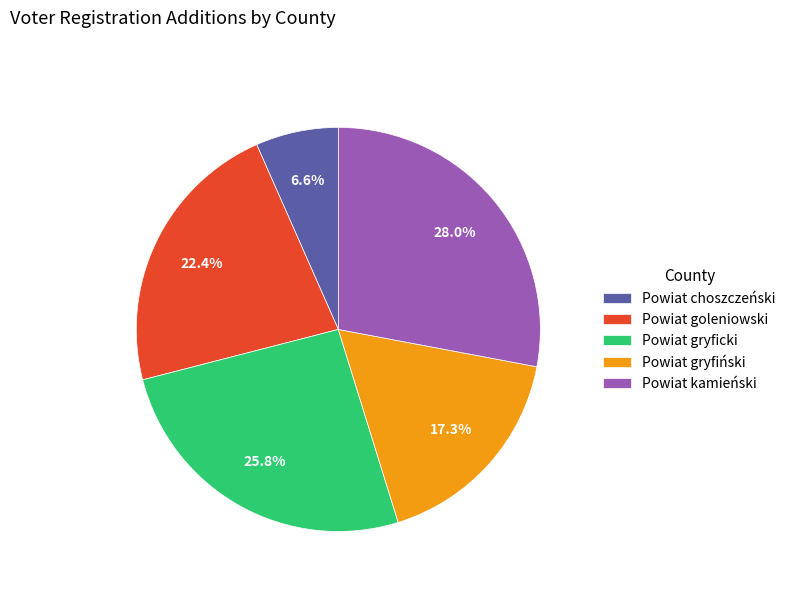

To the nearest percent, what portion does Powiat goleniowski represent?

22%